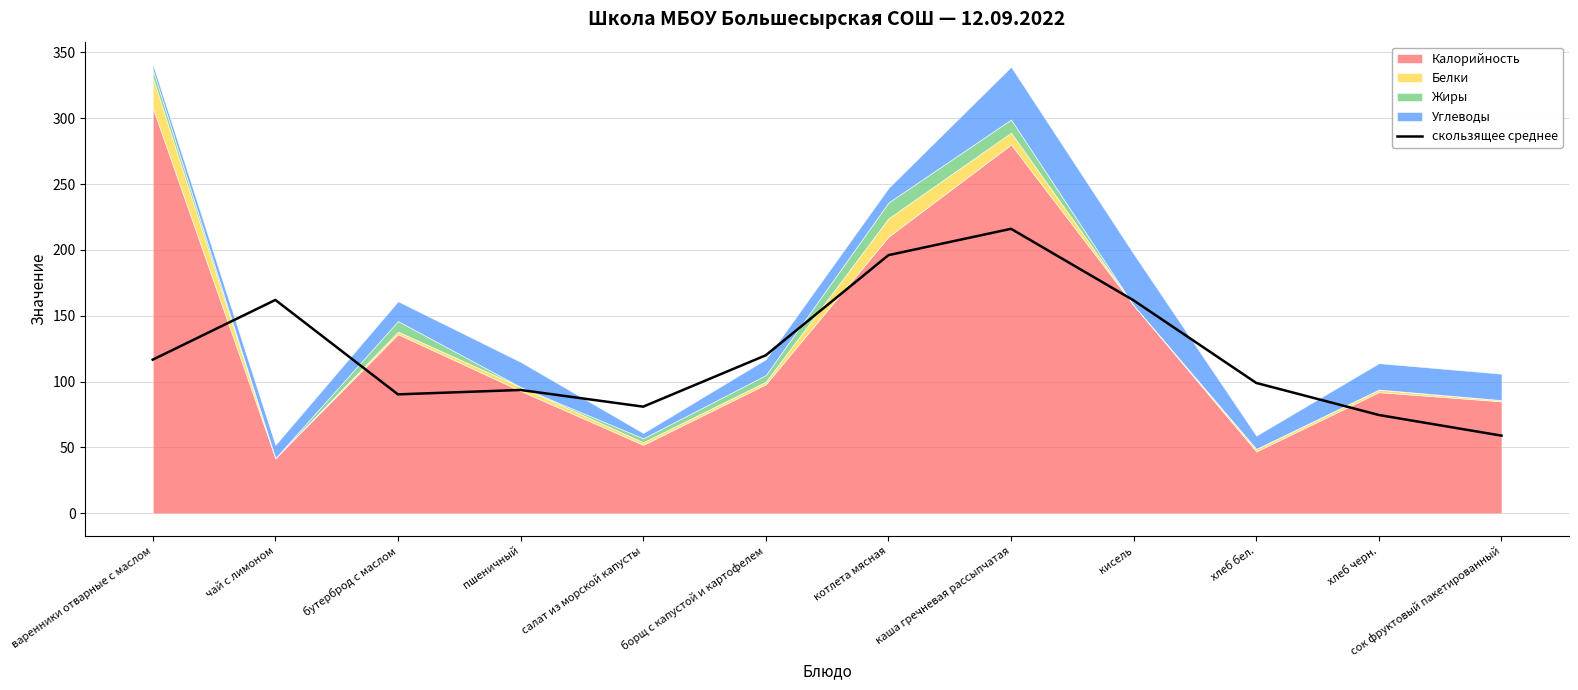

The chart shows a value of 90.3 at бутерброд с маслом. True or false?

True